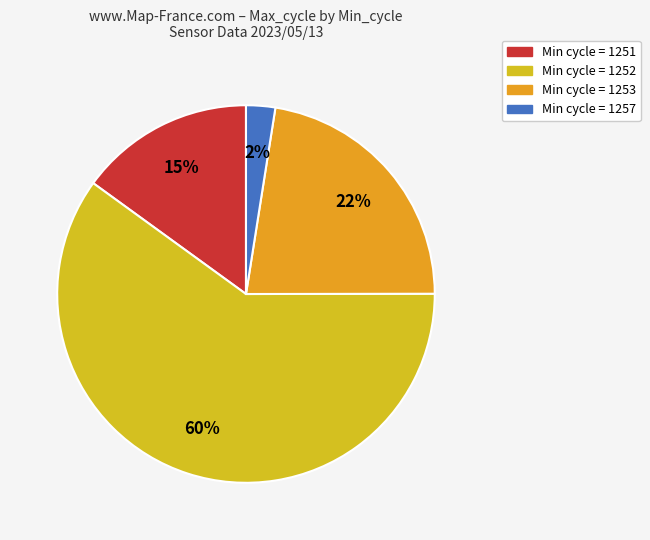

Count the number of slices in the pie.

4